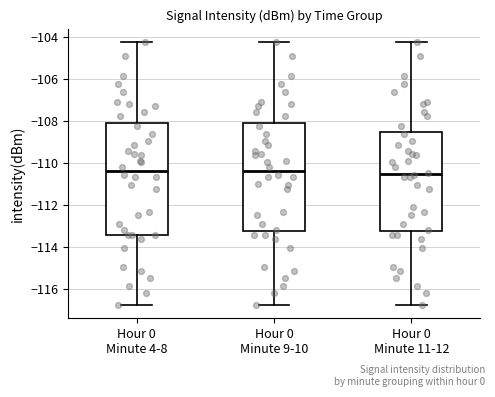

Where is the upper edge of the box for Hour 0 Minute 4-8 on the y-axis? The values are not printed on the chart, so give them approximately, as read against the axis.

-108.2